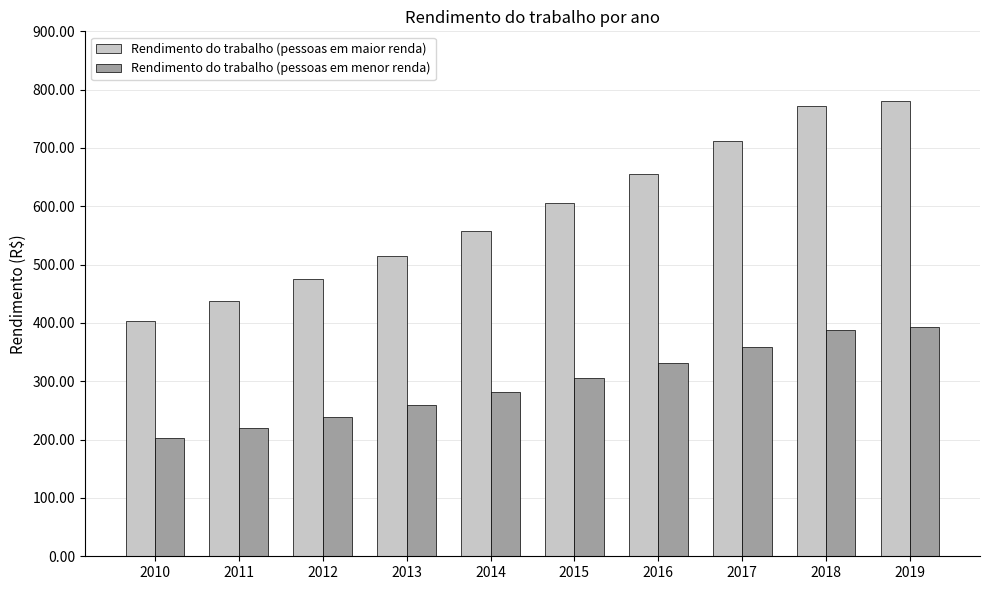

True or false: Rendimento do trabalho (pessoas em maior renda) has a value of 514.6 at 2013.

True